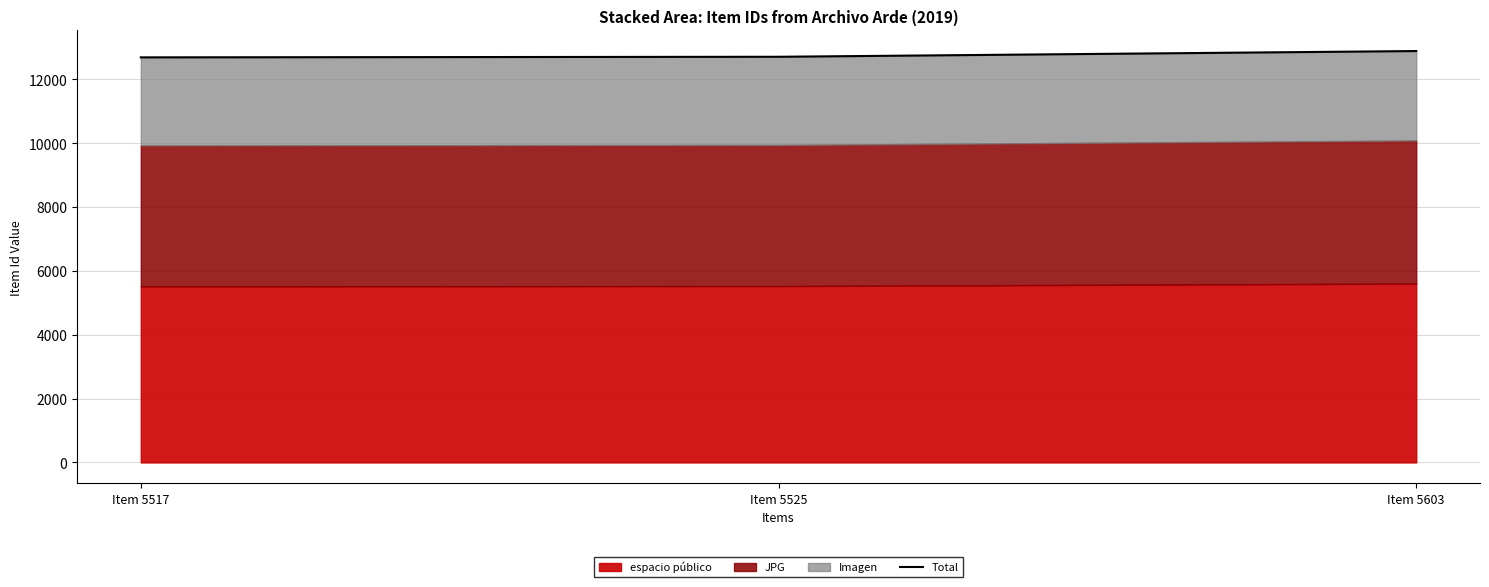

The chart shows a value of 19852.8 at Item 5603. True or false?

False